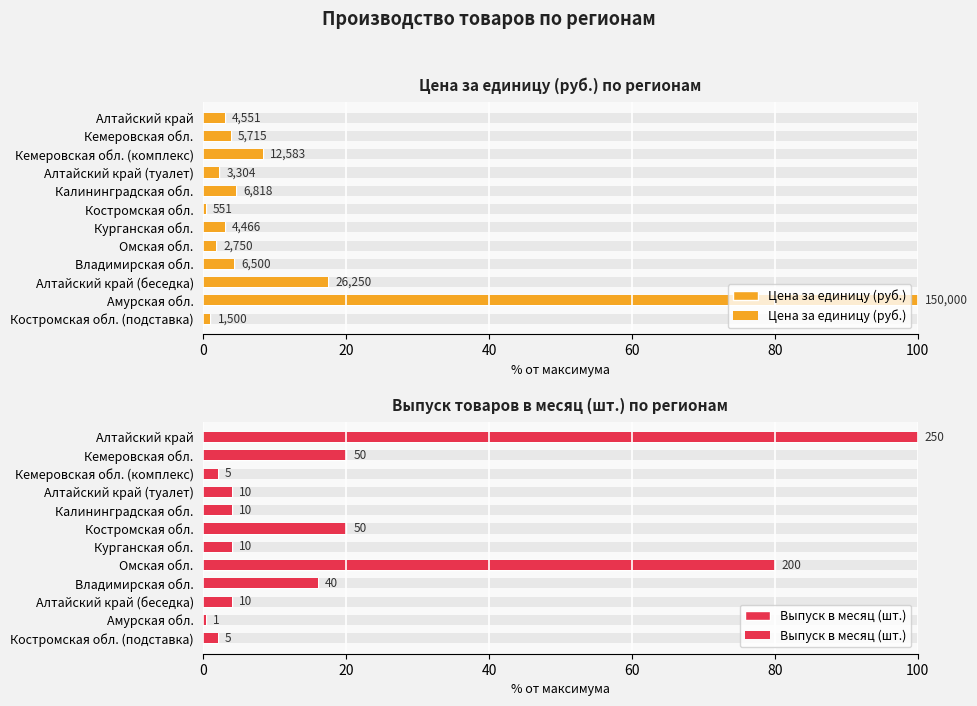

What is the difference between the maximum and second lowest values in the Цена за единицу (руб.) series?

99.0